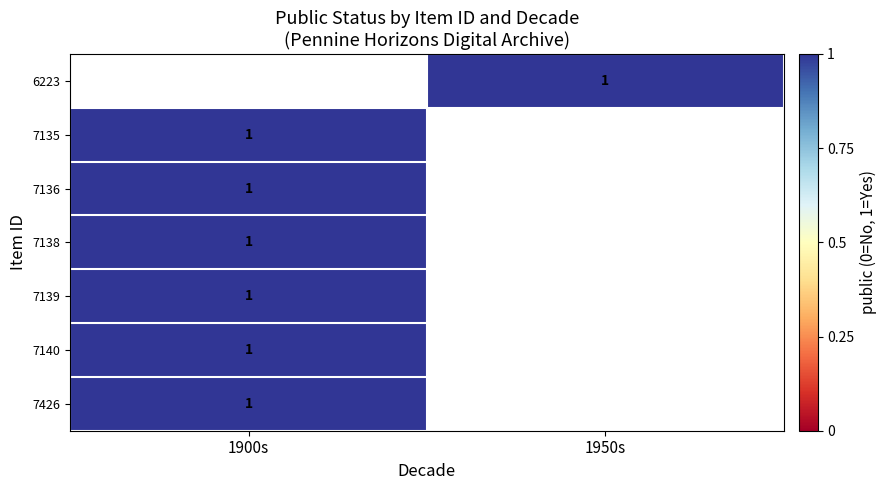

At which label is 7426 closest to 1?

1900s